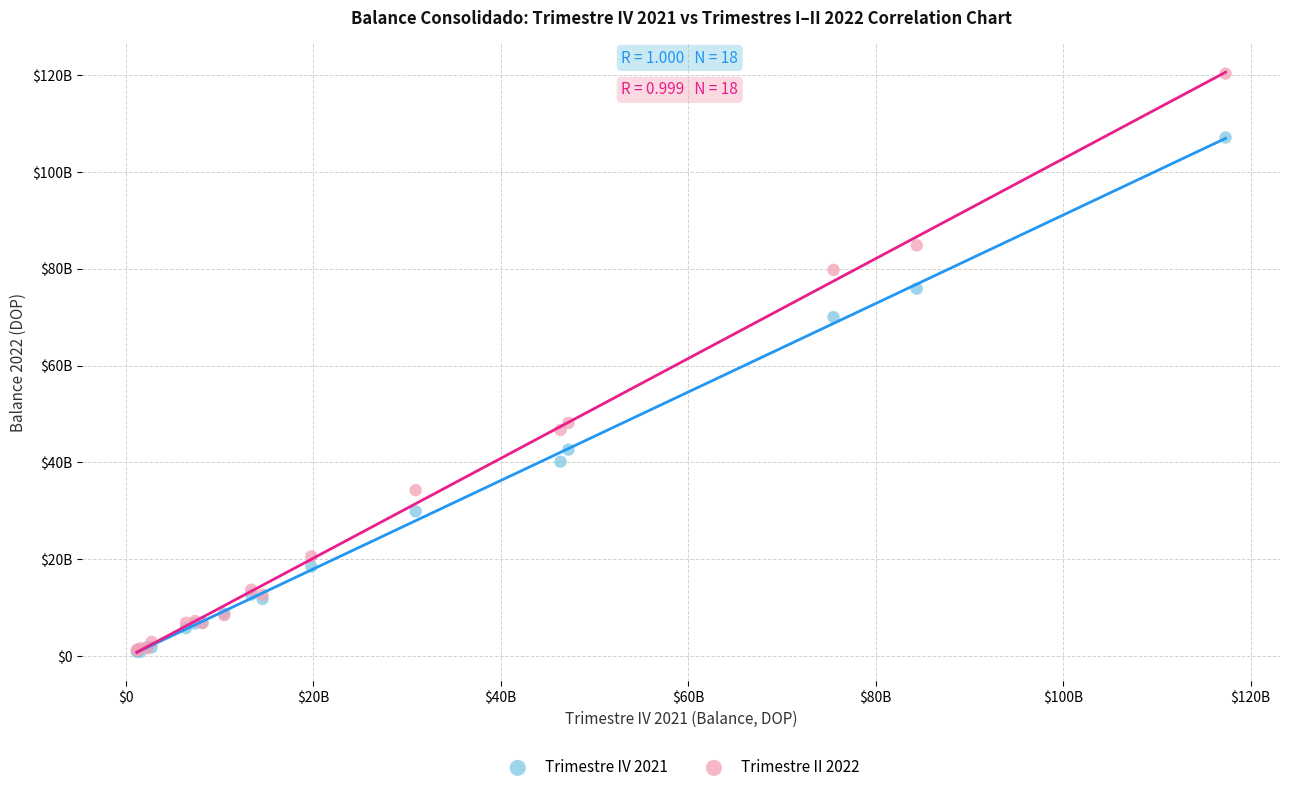

Which series reaches the maximum Y coordinate?

Trimestre II 2022